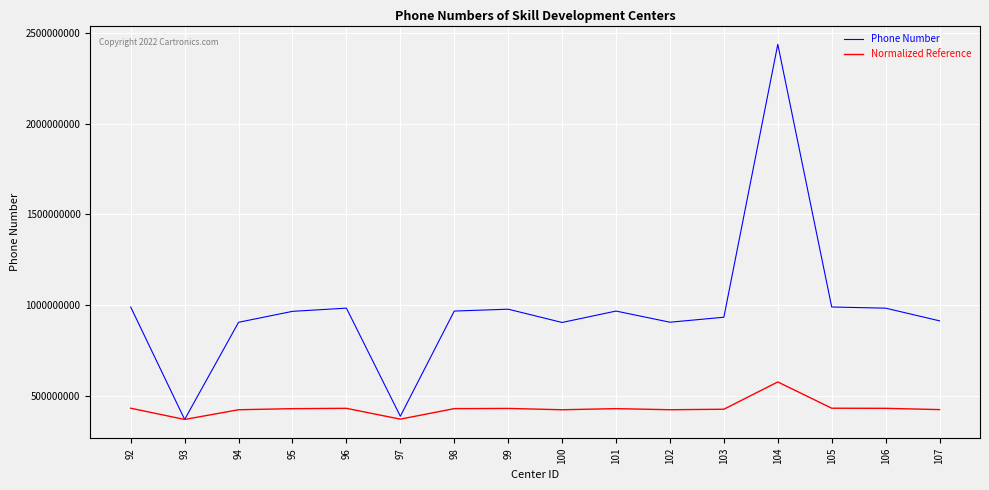

What is the minimum value for Phone Number?

368182183.0